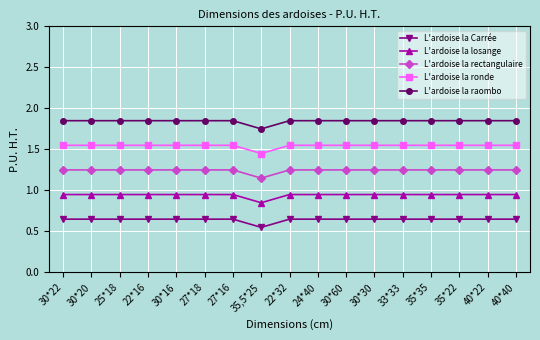

True or false: L'ardoise la rectangulaire has a value of 0.4 at 22*32.

False